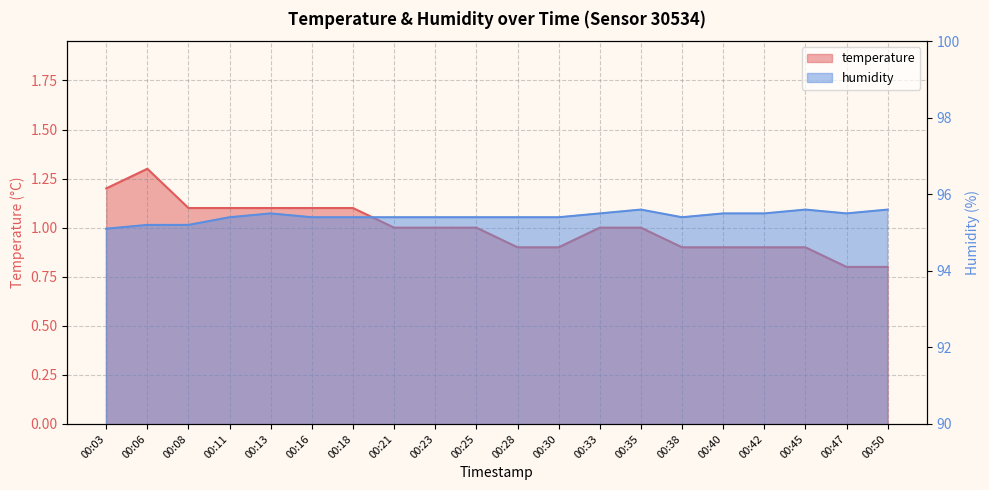

Is the value of temperature at 00:21 greater than the value of humidity at 00:42?

No